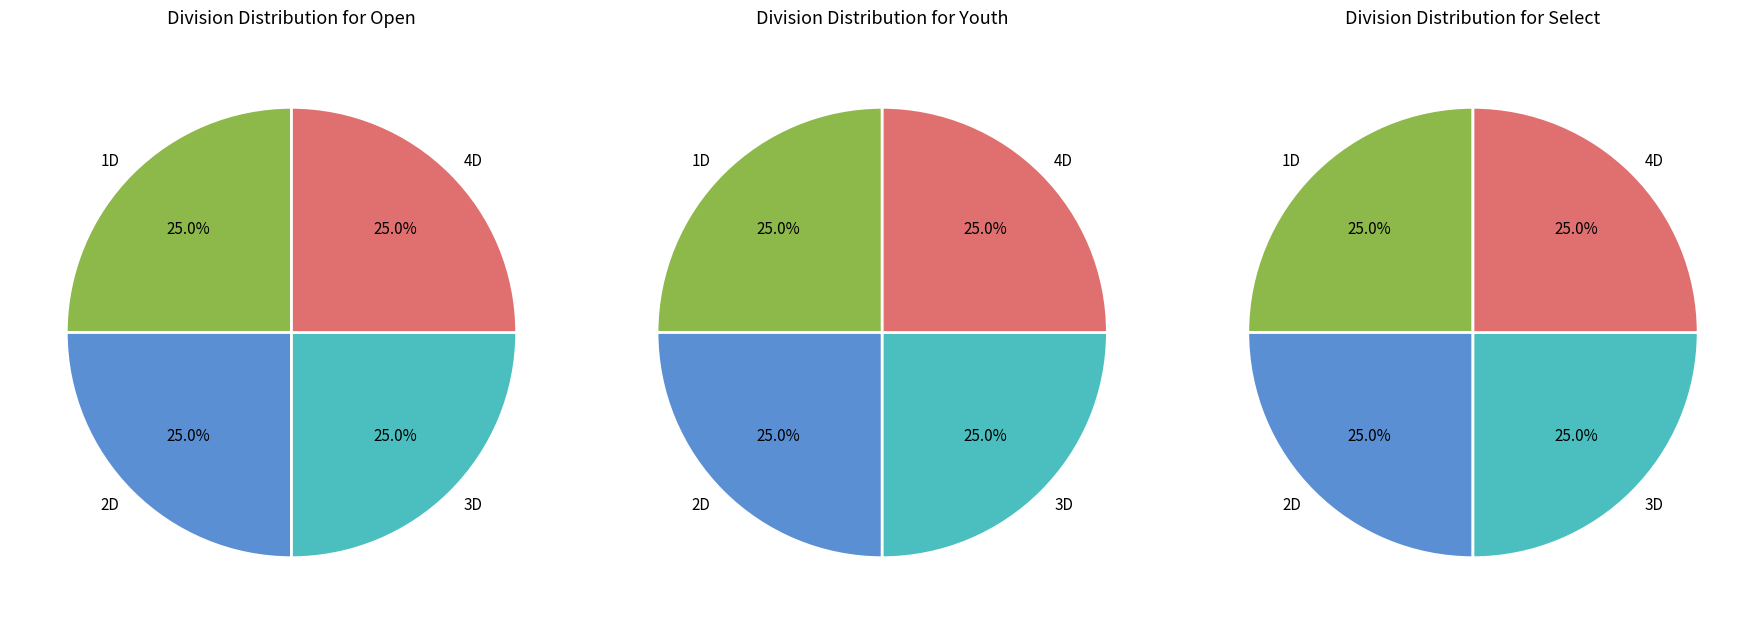

Count the number of slices in the pie.

4